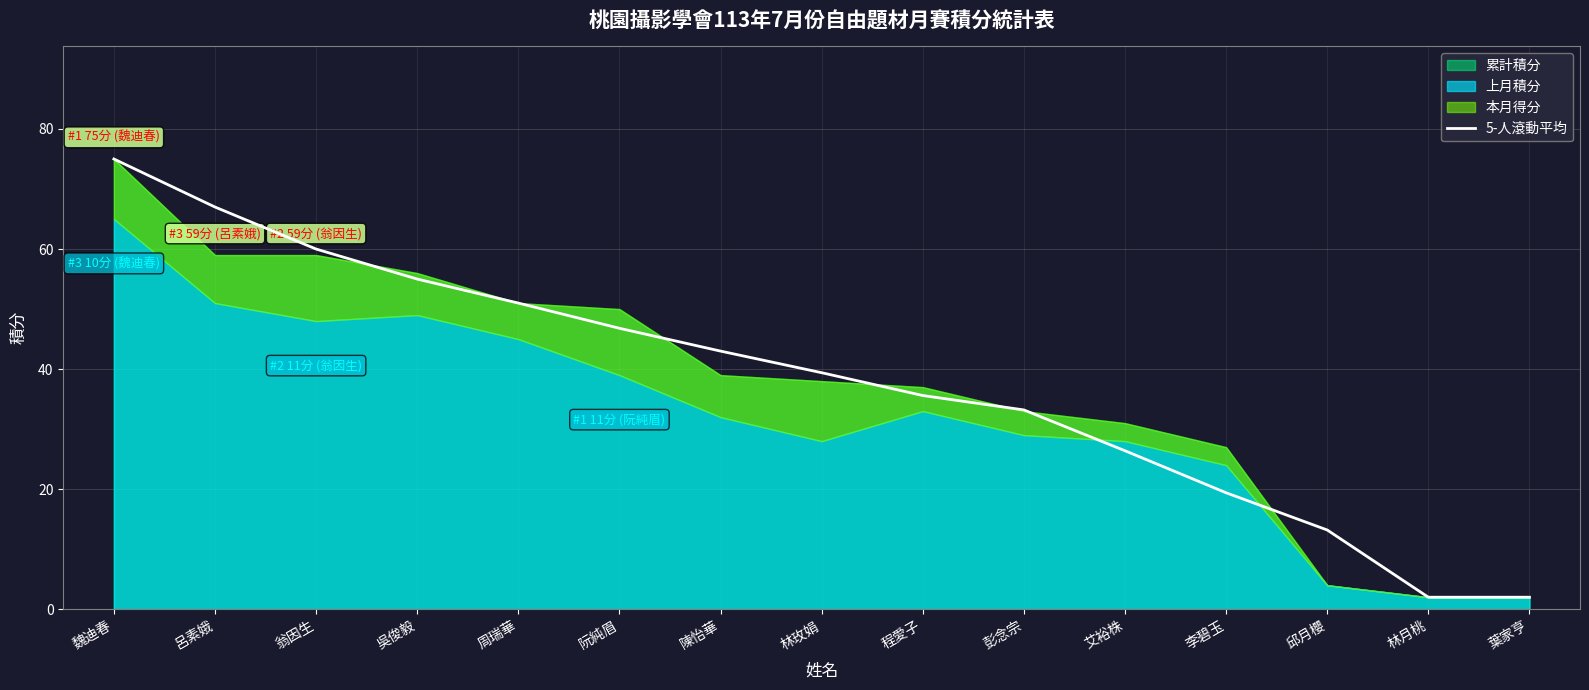

What is the minimum value shown in the chart?

2.0